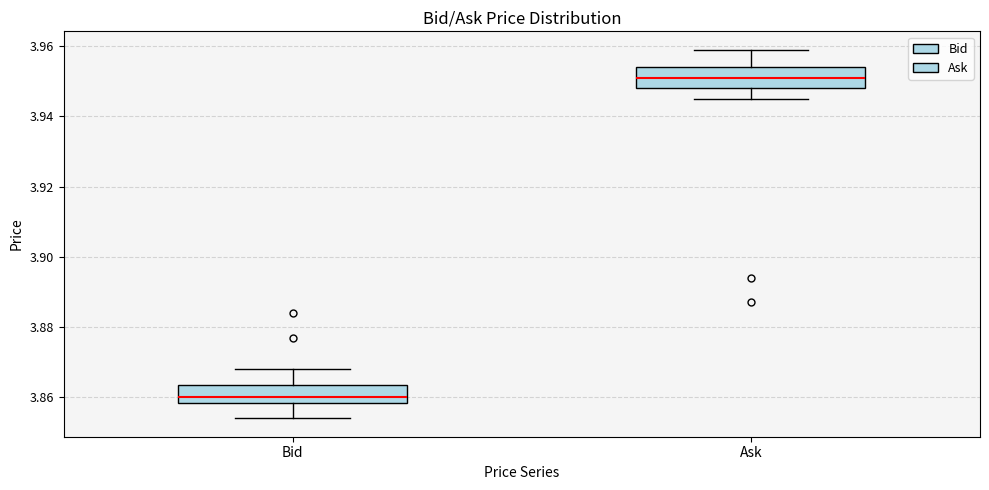

Reading left to right, read every box against the y-axis: the position of its median line, the range the box covers, and the ends of its whiskers. The values are not printed on the chart, so give them approximately, as read against the axis.

Bid: median 3.860, box 3.858 to 3.864, whiskers 3.854 to 3.868
Ask: median 3.952, box 3.948 to 3.954, whiskers 3.946 to 3.960